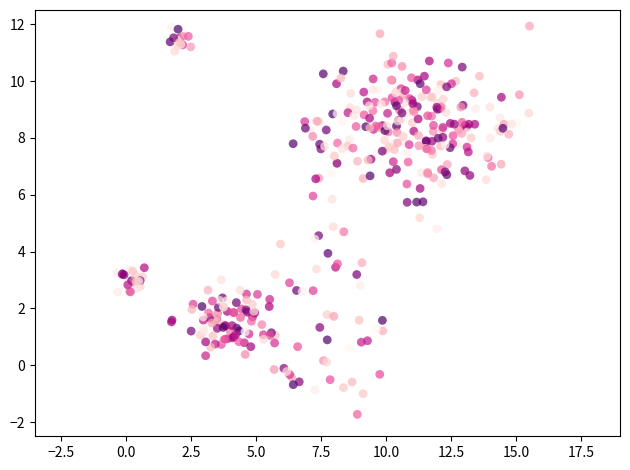

What is the range of X values (max minus min)?

15.9